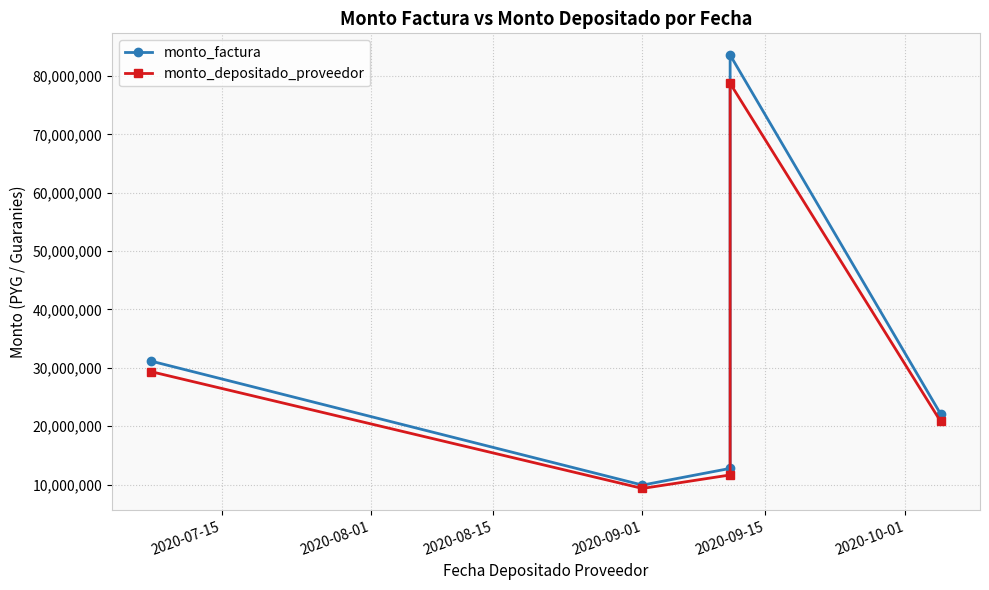

Which series changed the most between 2020-07-15 and 2020-08-01?

monto_factura